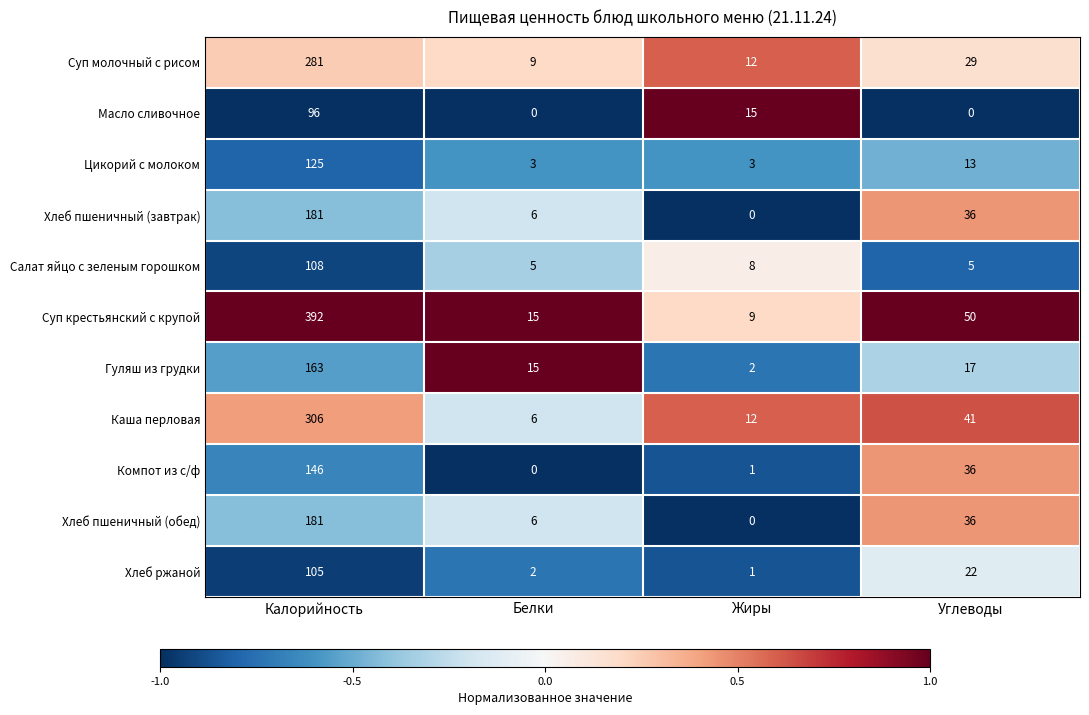

At which category is the sum across all series the highest?

Калорийность